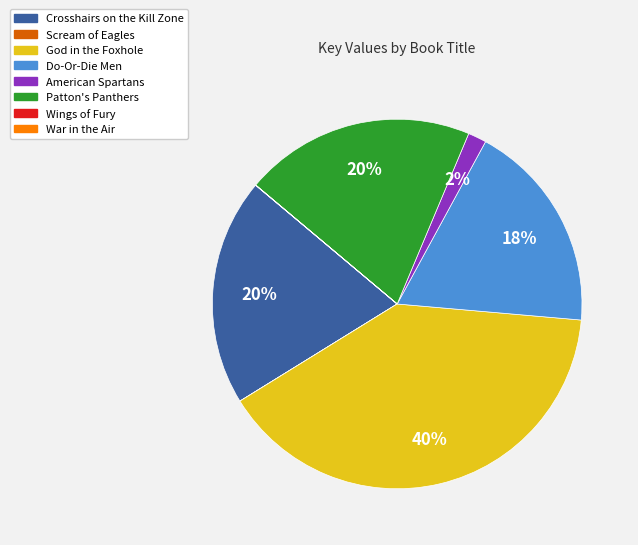

True or false: American Spartans accounts for 2% of the total.

True